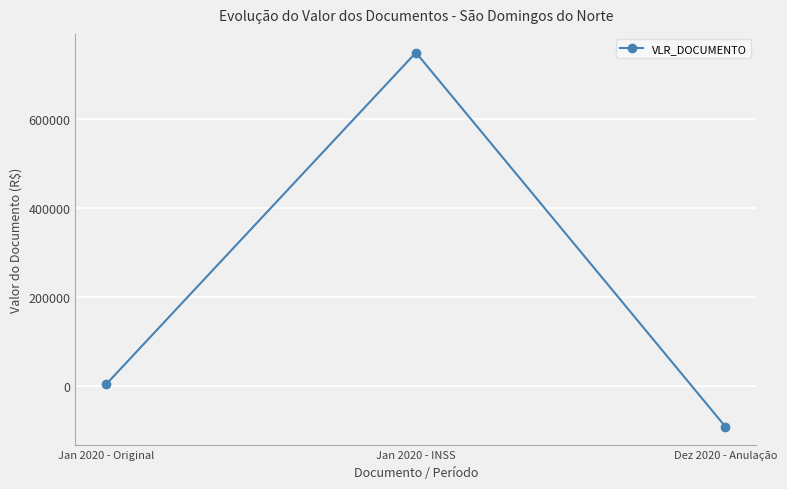

List the labels in order of value, smallest first.

Dez 2020 - Anulação, Jan 2020 - Original, Jan 2020 - INSS